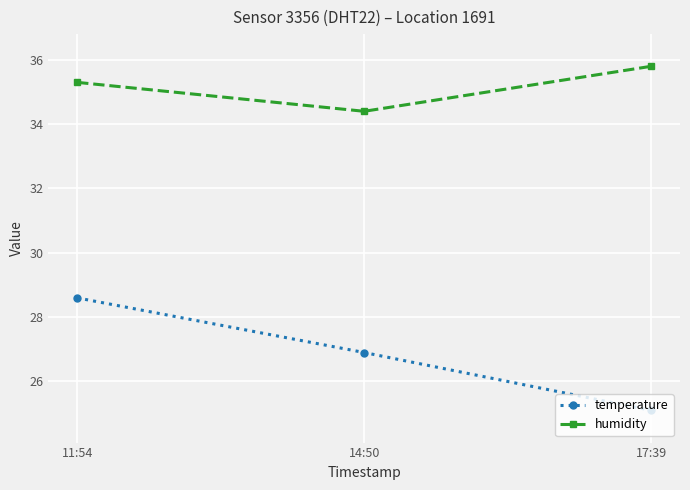

Reading right to left, list all the values displayed in this chart.

temperature: 25.1	26.9	28.6
humidity: 35.8	34.4	35.3